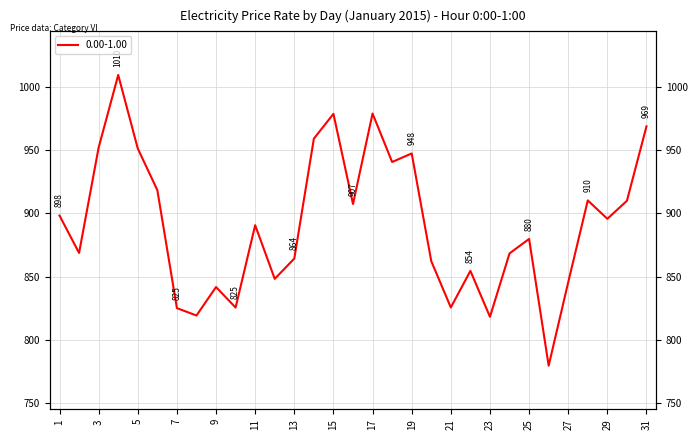

How many points are lower than both their immediate neighbors (excluding endpoints)?

10